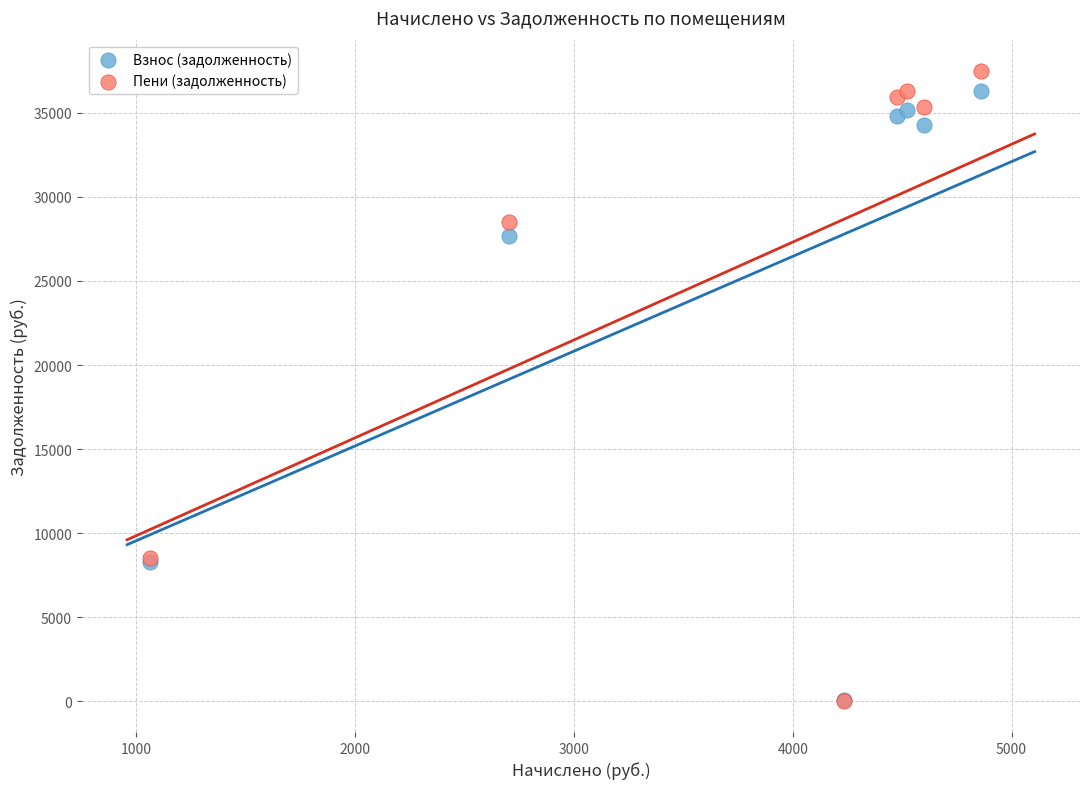

In the Пени (задолженность) series, what Y value is closest to 18762?

28520.8